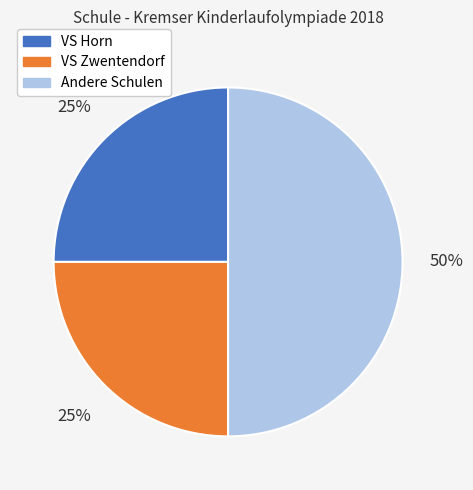

What is the largest slice in the pie chart?

Andere Schulen